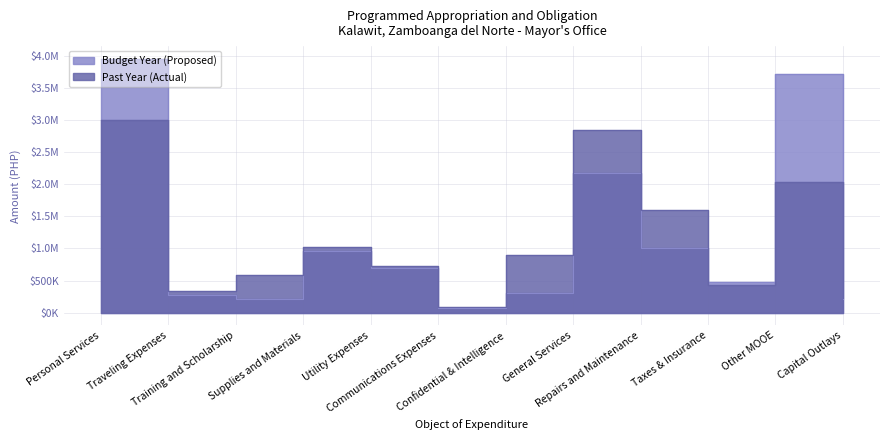

At which label does Budget Year (Proposed) reach its minimum?

Communications Expenses